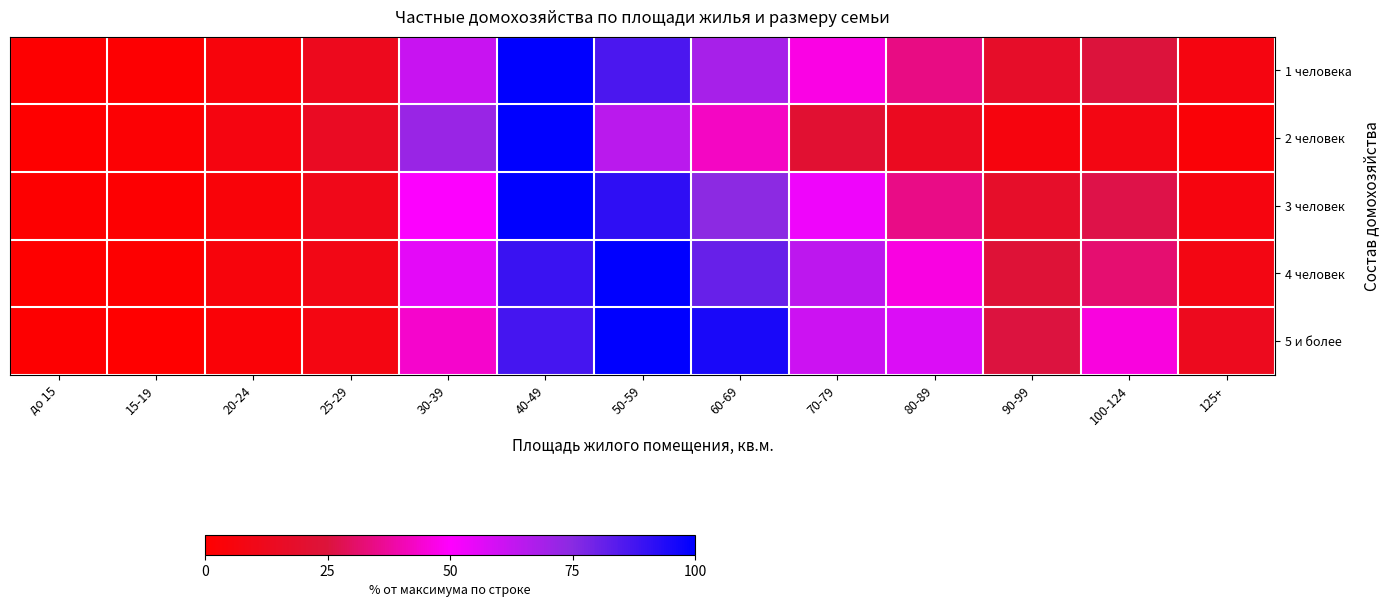

Which series has the widest spread of values?

5 и более